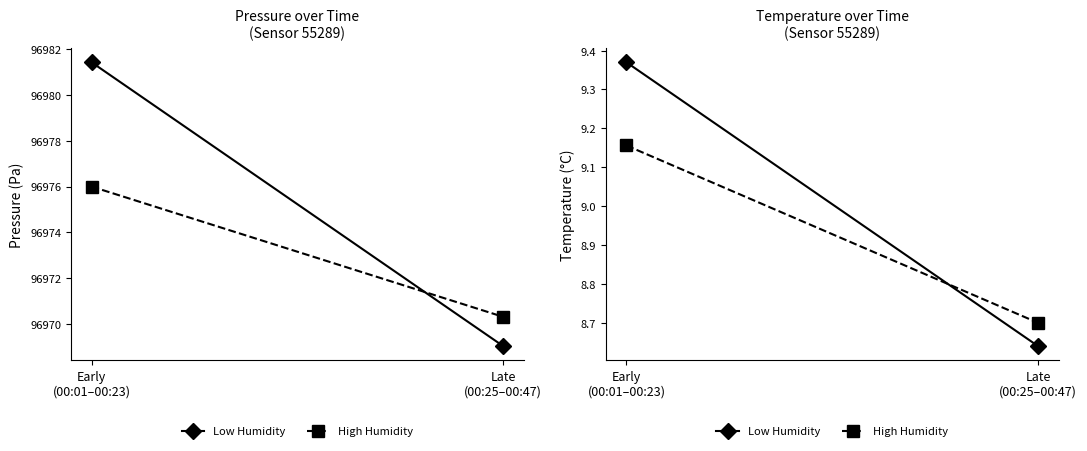

List the labels in order of High Humidity value, smallest first.

Late
(00:25–00:47), Early
(00:01–00:23)